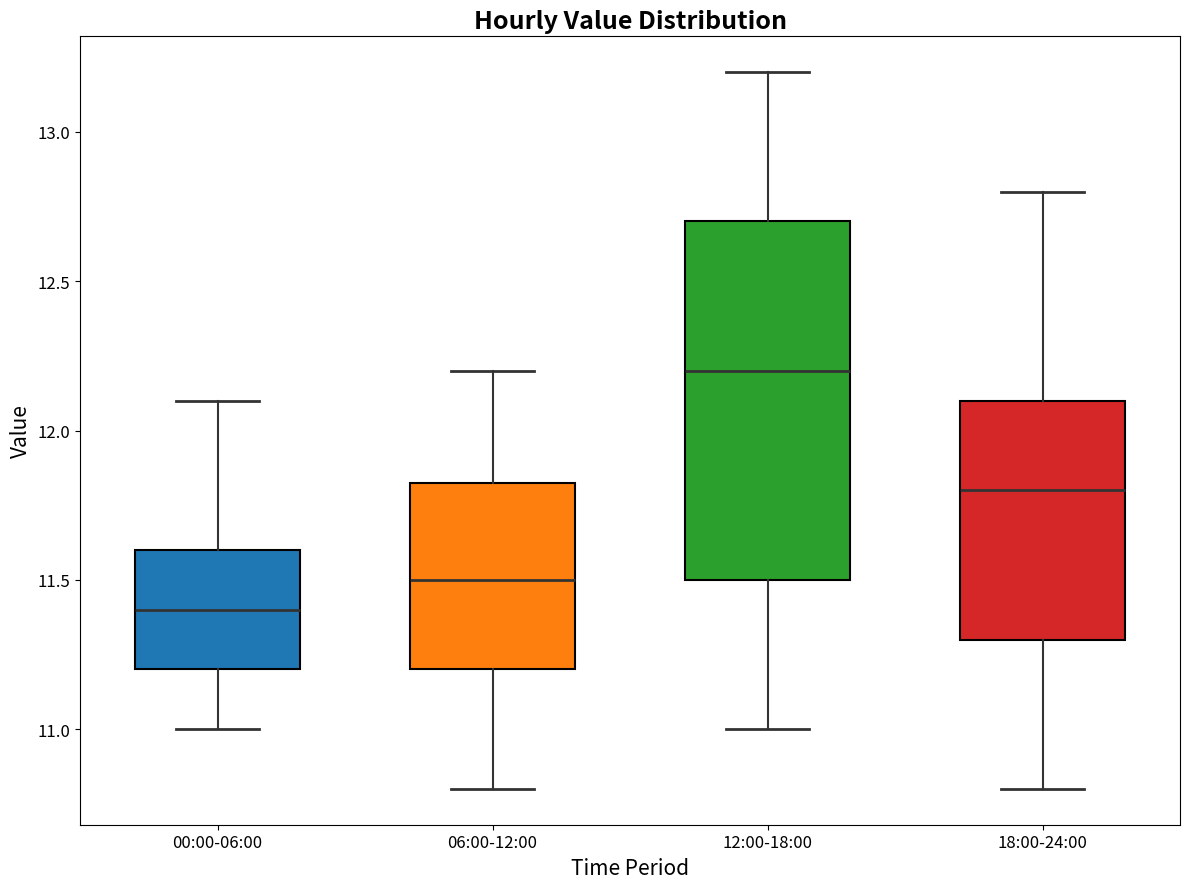

Where does the lower whisker of the box for 06:00-12:00 end on the y-axis? The values are not printed on the chart, so give them approximately, as read against the axis.

10.80